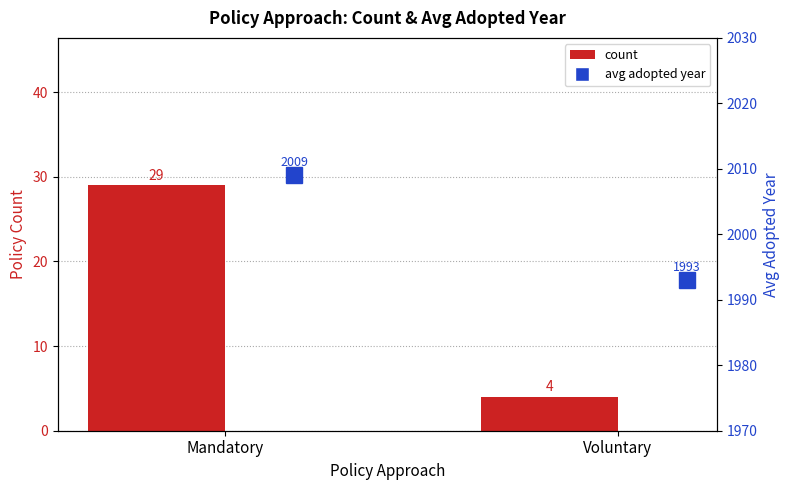

The count series shows 6 at Voluntary. True or false?

False